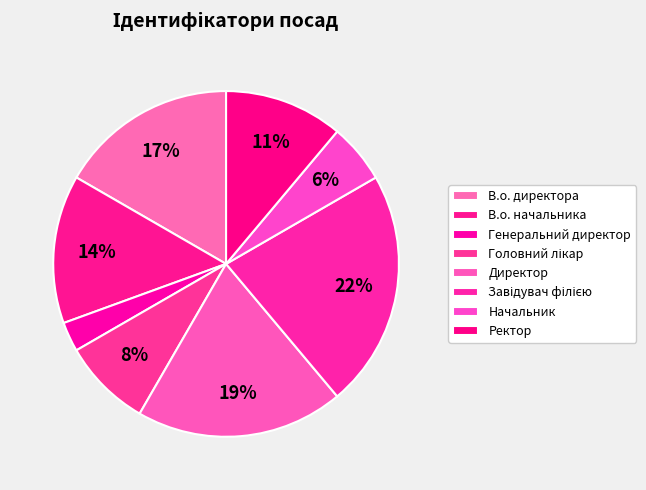

To the nearest percent, what is the combined percentage of В.о. начальника and Завідувач філією?

36%